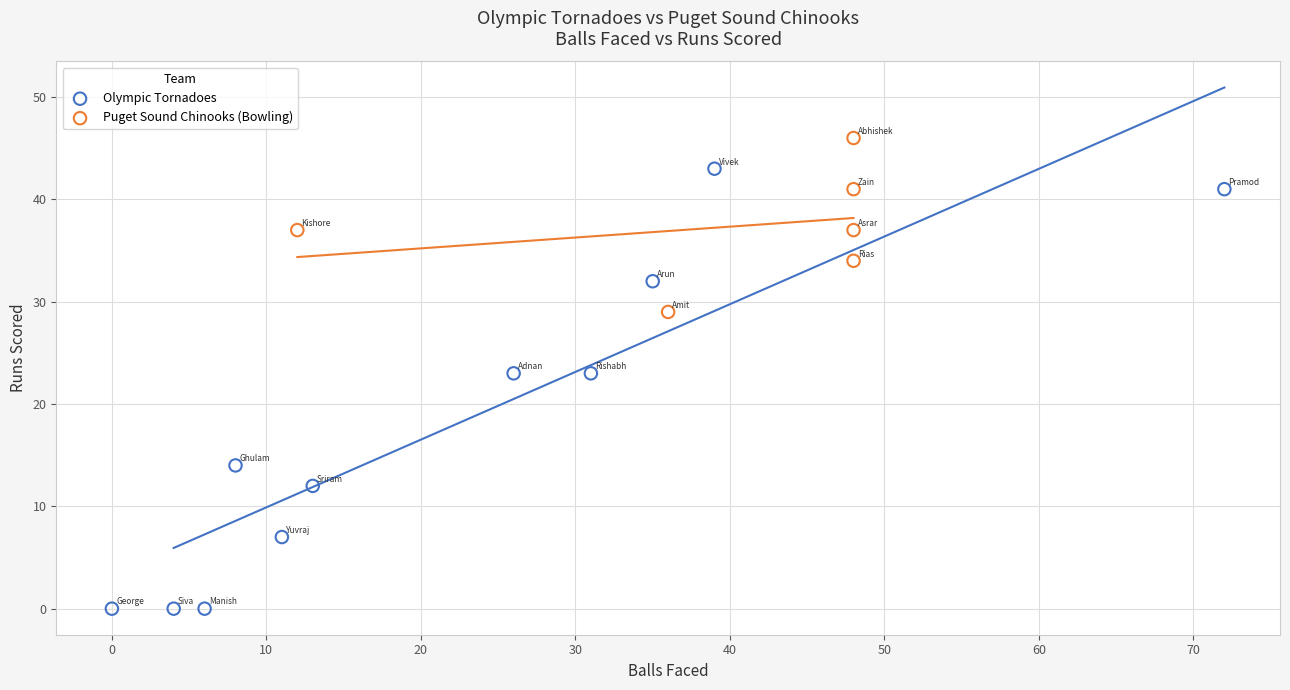

Which series has the widest spread of Y values?

Olympic Tornadoes